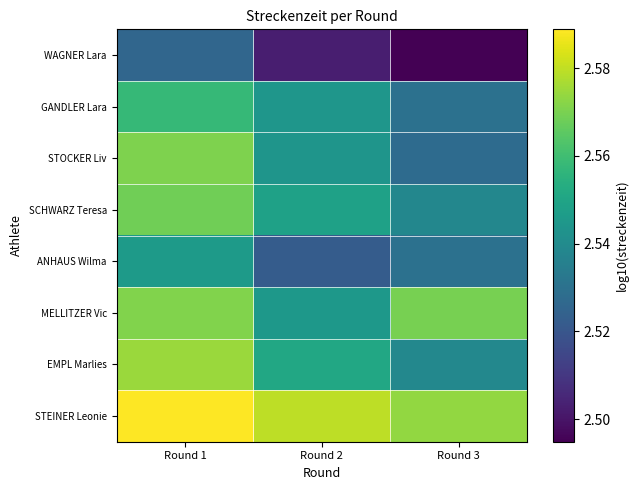

At which category is the sum across all series the highest?

Round 1